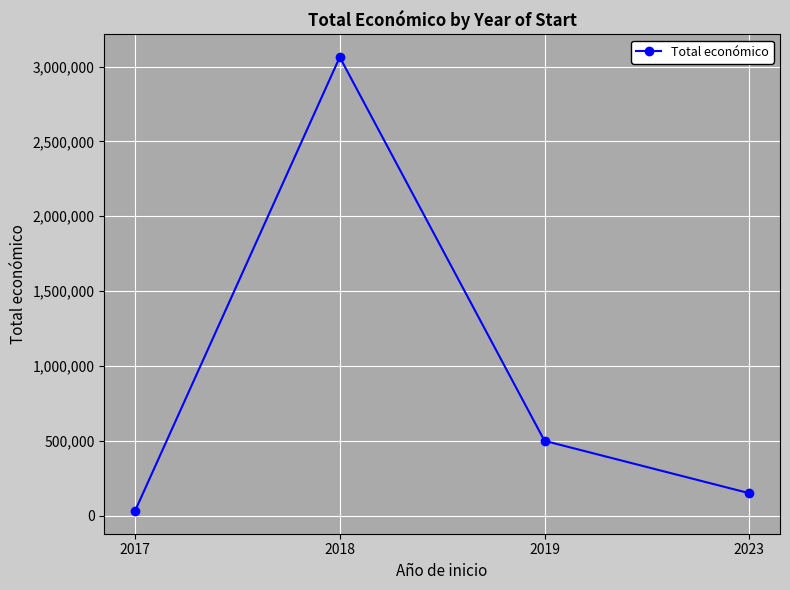

List the labels in order of value, largest first.

2018, 2019, 2023, 2017